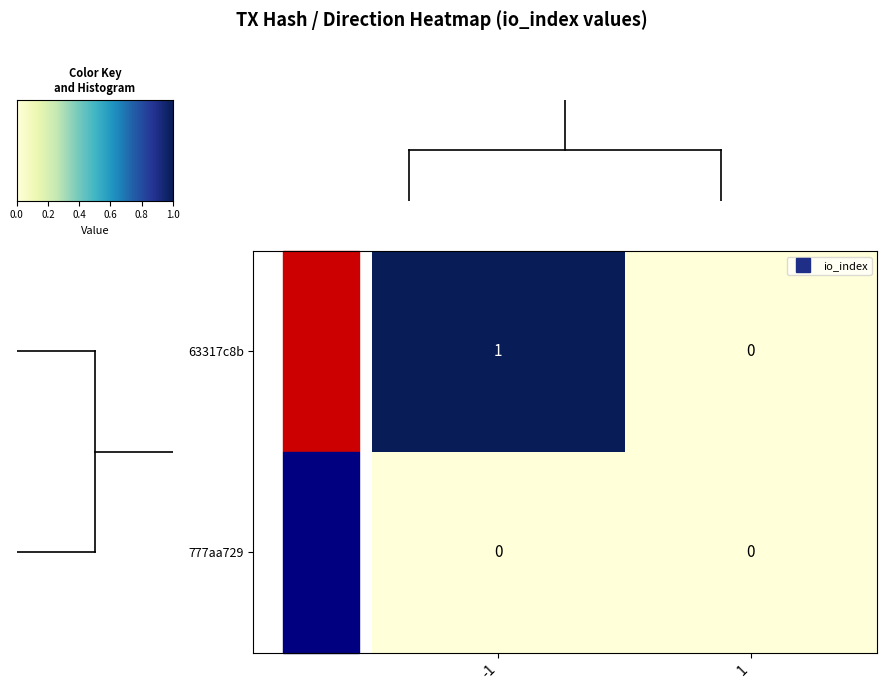

Between -1 and 1, which series saw the biggest shift?

63317c8b